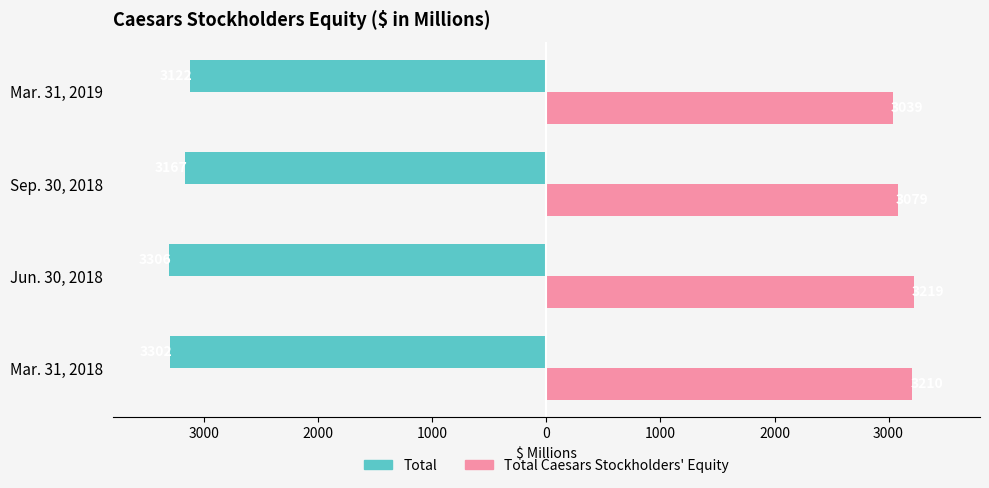

Does the chart contain any negative values?

Yes